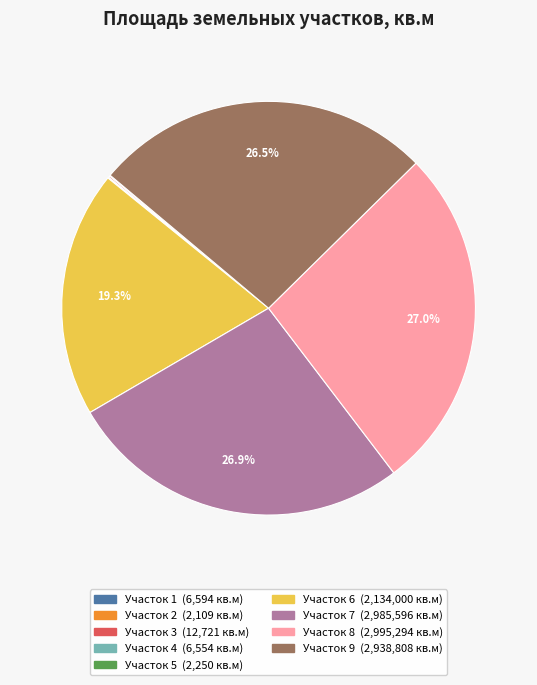

Is there a majority slice in this chart?

No